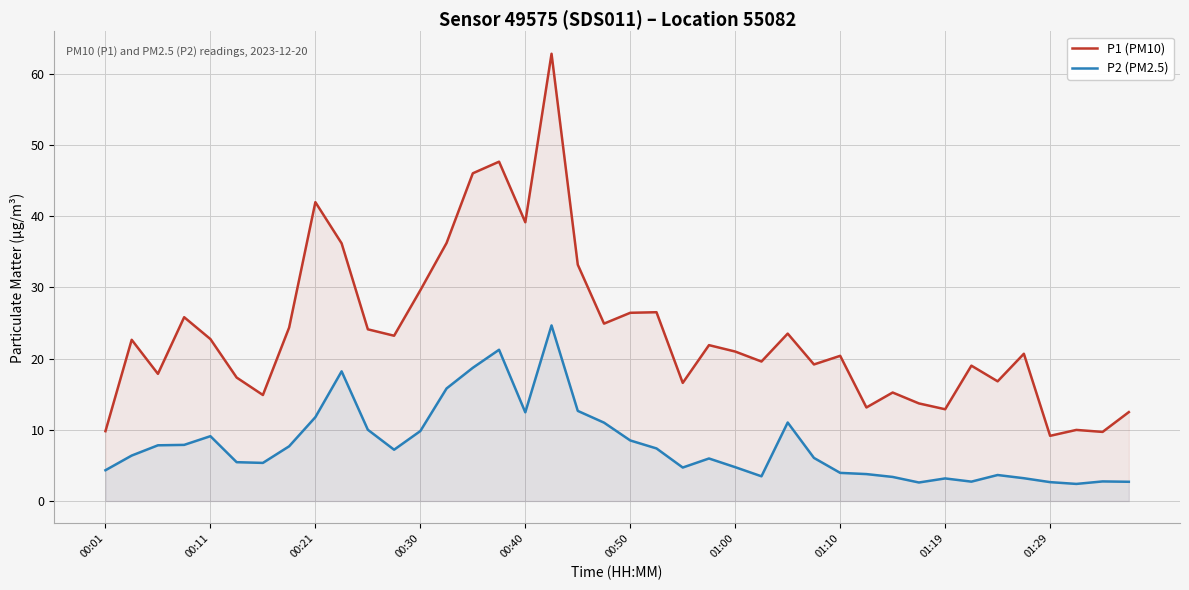

Is the value of P1 (PM10) at 01:10 greater than the value of P2 (PM2.5) at 00:01?

Yes